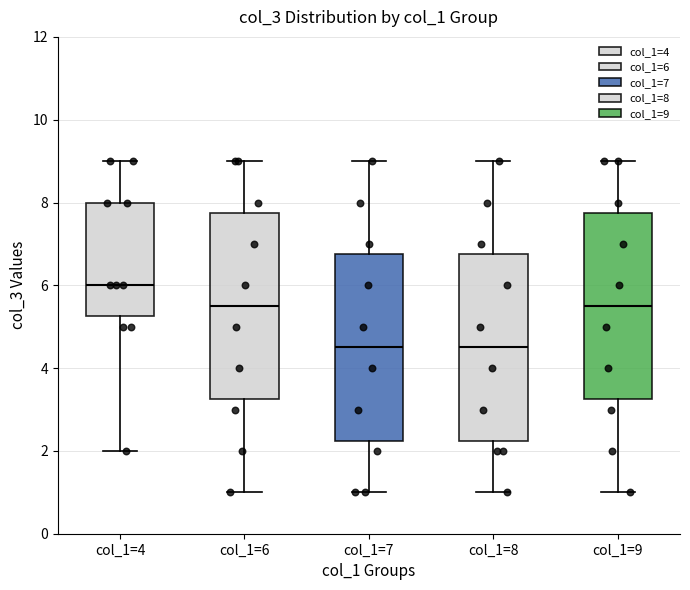

Reading left to right, transcribe this box plot: for each box, give where its median line is, the range the box spans, and where its two whiskers end, as read against the y-axis. The values are not printed on the chart, so give them approximately, as read against the axis.

col_1=4: median 6.0, box 5.2 to 8.0, whiskers 2.0 to 9.0
col_1=6: median 5.6, box 3.2 to 7.8, whiskers 1.0 to 9.0
col_1=7: median 4.6, box 2.2 to 6.8, whiskers 1.0 to 9.0
col_1=8: median 4.6, box 2.2 to 6.8, whiskers 1.0 to 9.0
col_1=9: median 5.6, box 3.2 to 7.8, whiskers 1.0 to 9.0